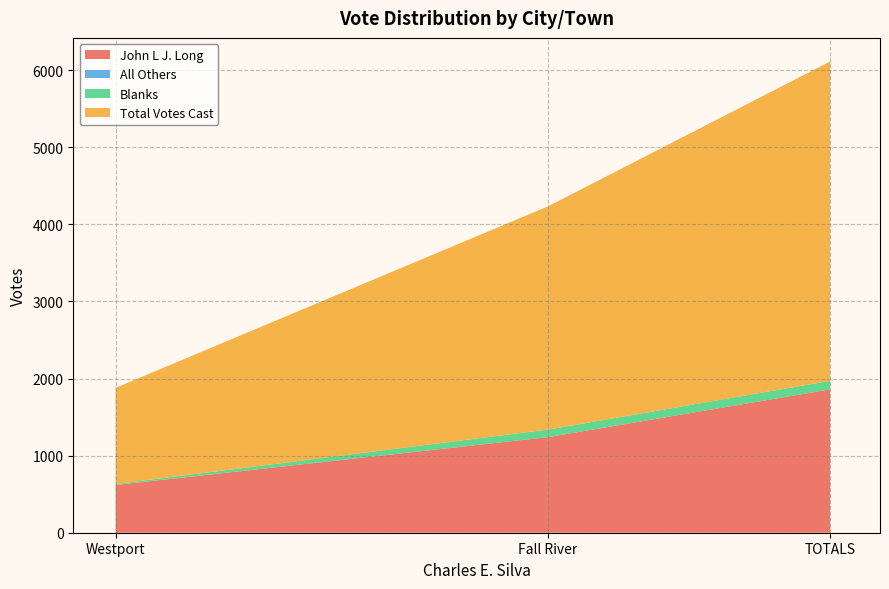

Reading left to right, transcribe all the data shown in this chart.

John L J. Long: Fall River=1240	Westport=619	TOTALS=1859
All Others: Fall River=0	Westport=0	TOTALS=0
Blanks: Fall River=98	Westport=13	TOTALS=111
Total Votes Cast: Fall River=2896	Westport=1247	TOTALS=4143